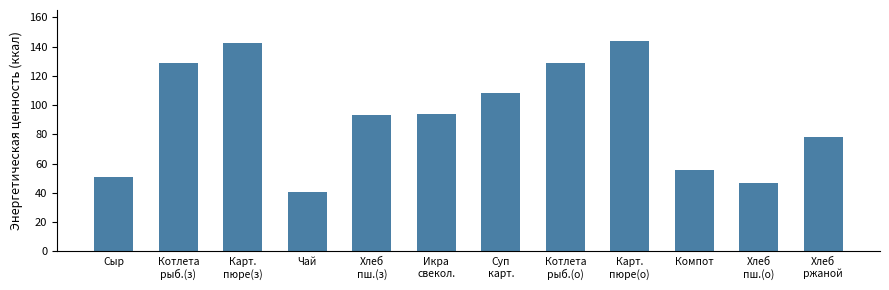

What is the value of the 5th bar from the left?

93.0